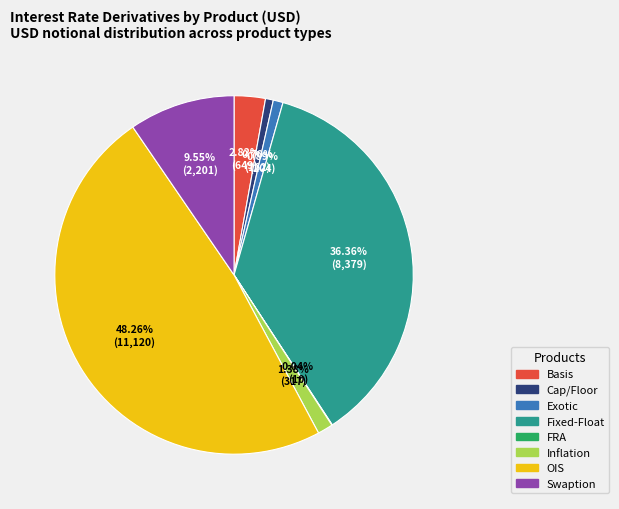

To the nearest percent, what is the difference between the largest and smallest slice percentages?

48%